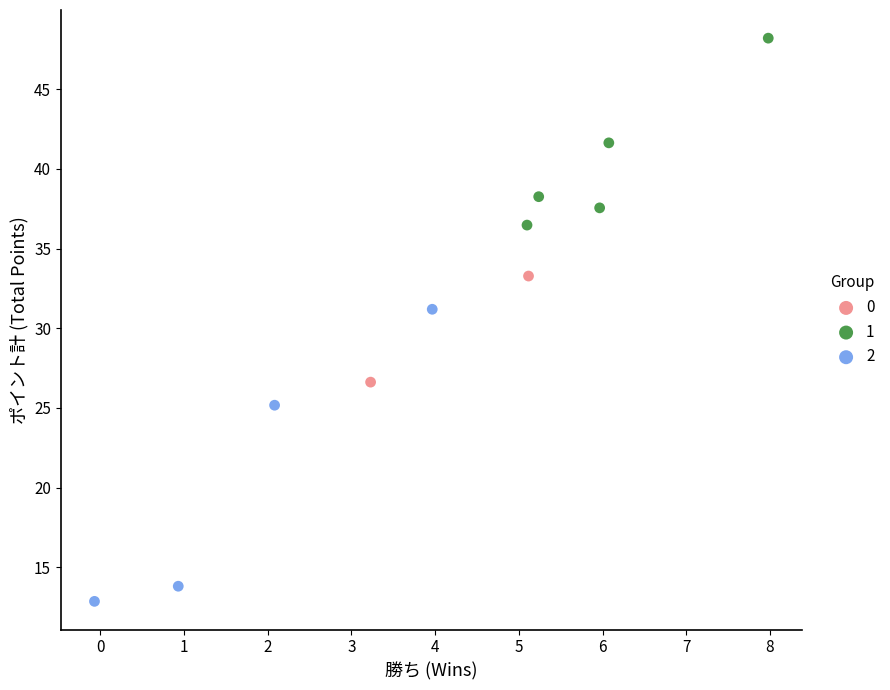

What are all the series names shown in the legend?

0, 1, 2